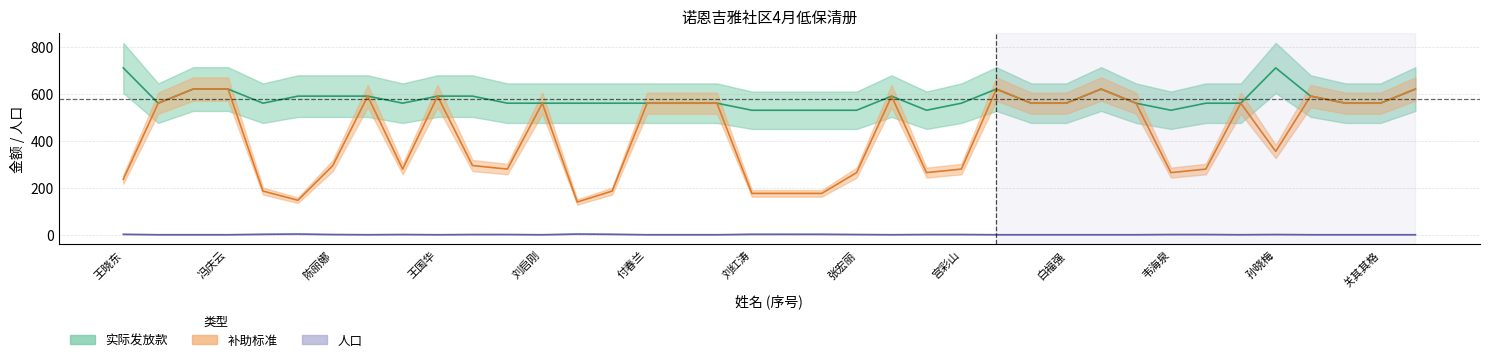

In 人口, how many points are lower than both neighbors (excluding endpoints)?

5